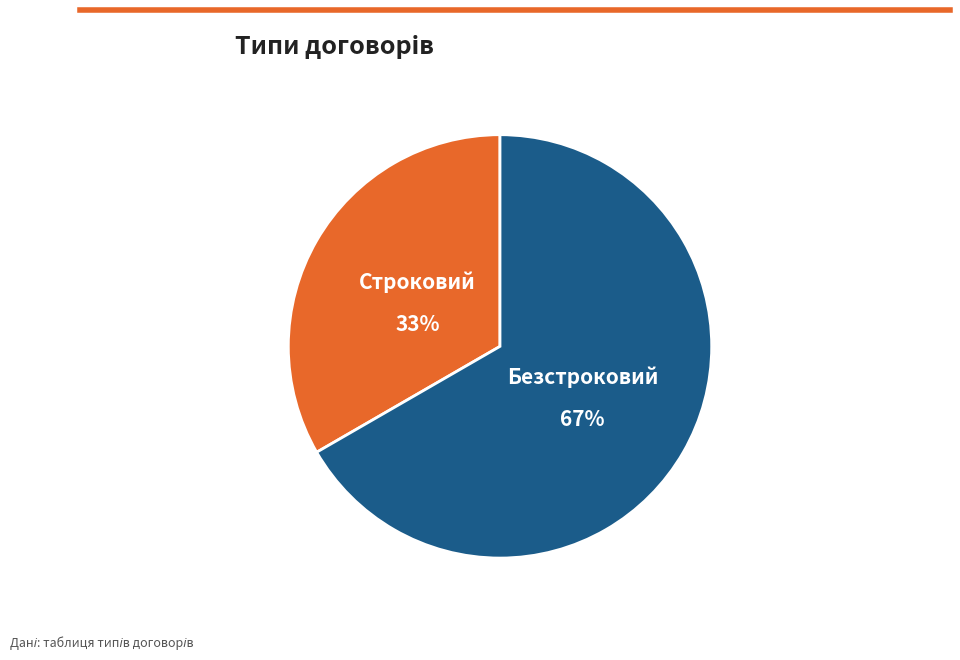

Approximately how many times larger is the value at Безстроковий compared to Строковий?

2.0